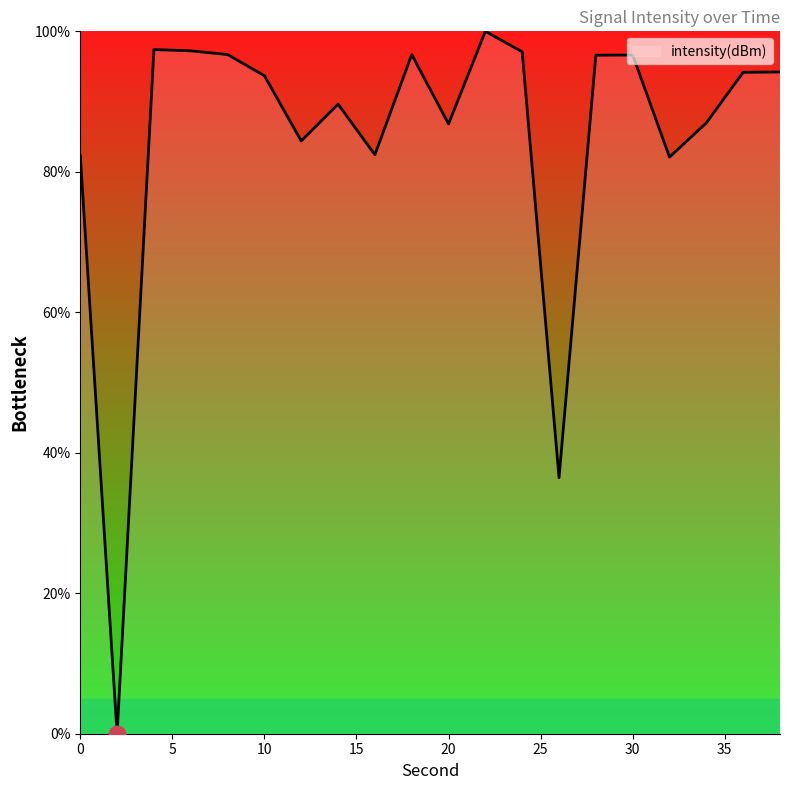

What is the difference between the maximum and minimum values?

100.0